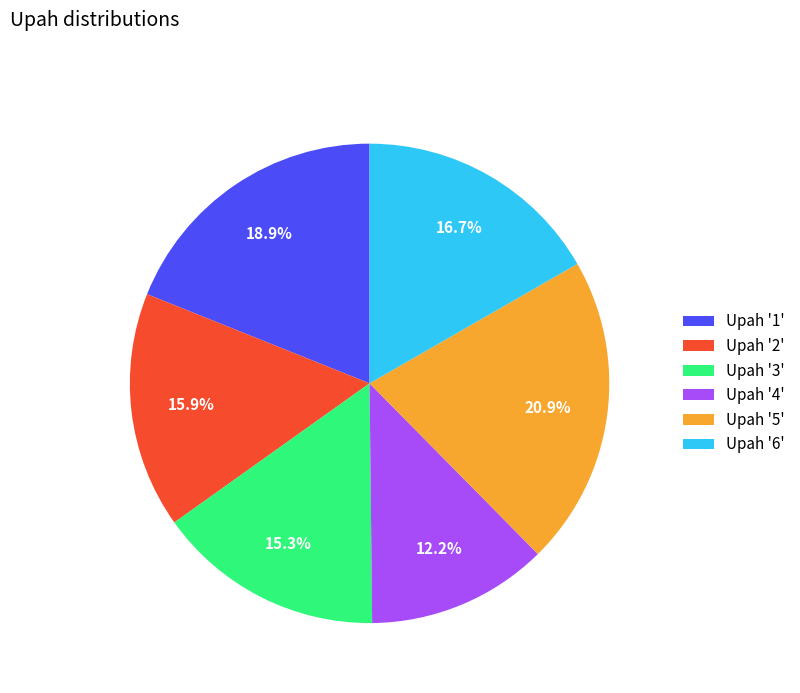

Combined, do Upah '5' and Upah '4' account for over 50%?

No